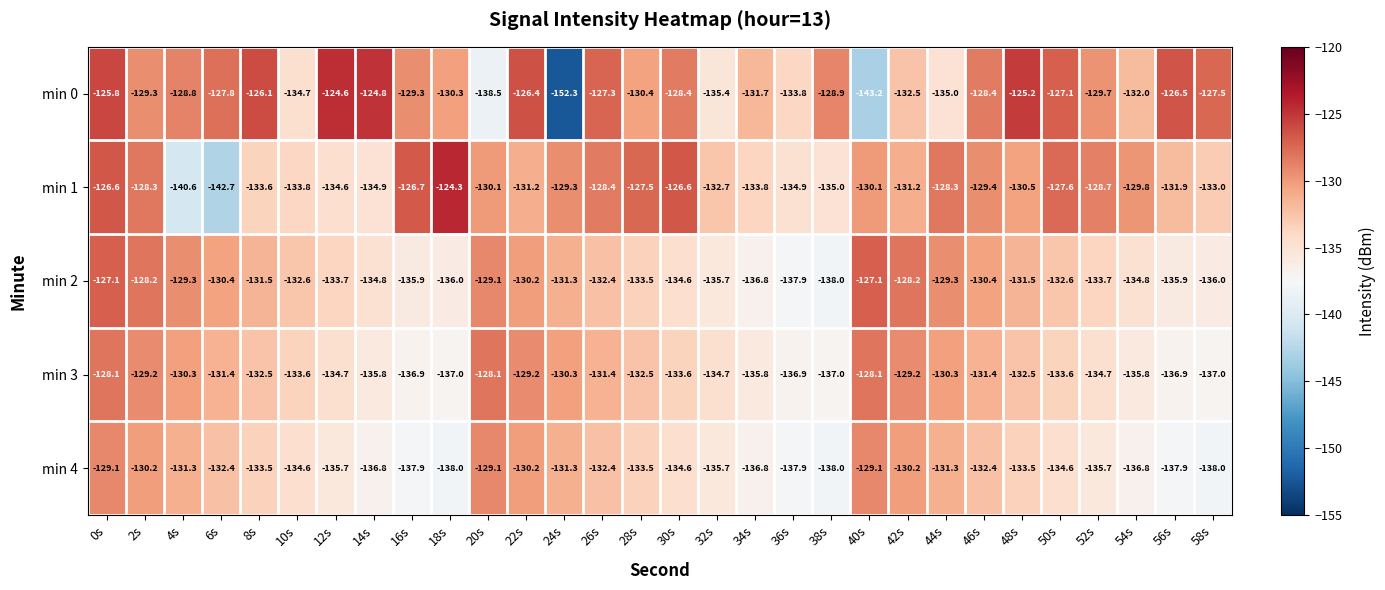

What value does the min 0 series have at 4s?

-128.8